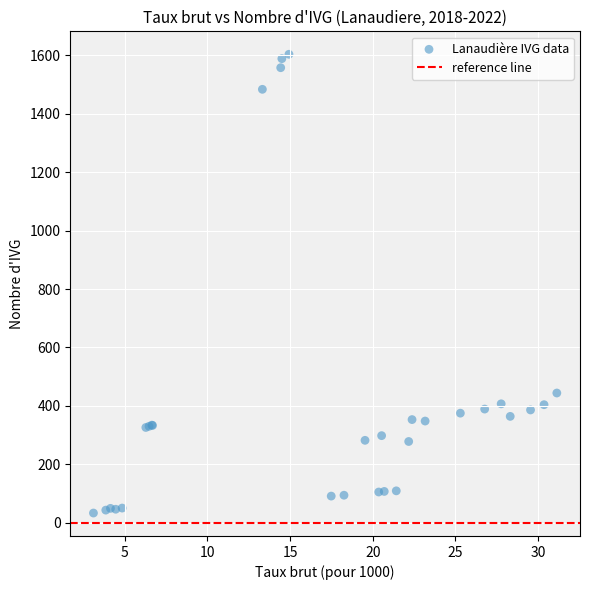

What Y value in the scatter plot is closest to 818?

444